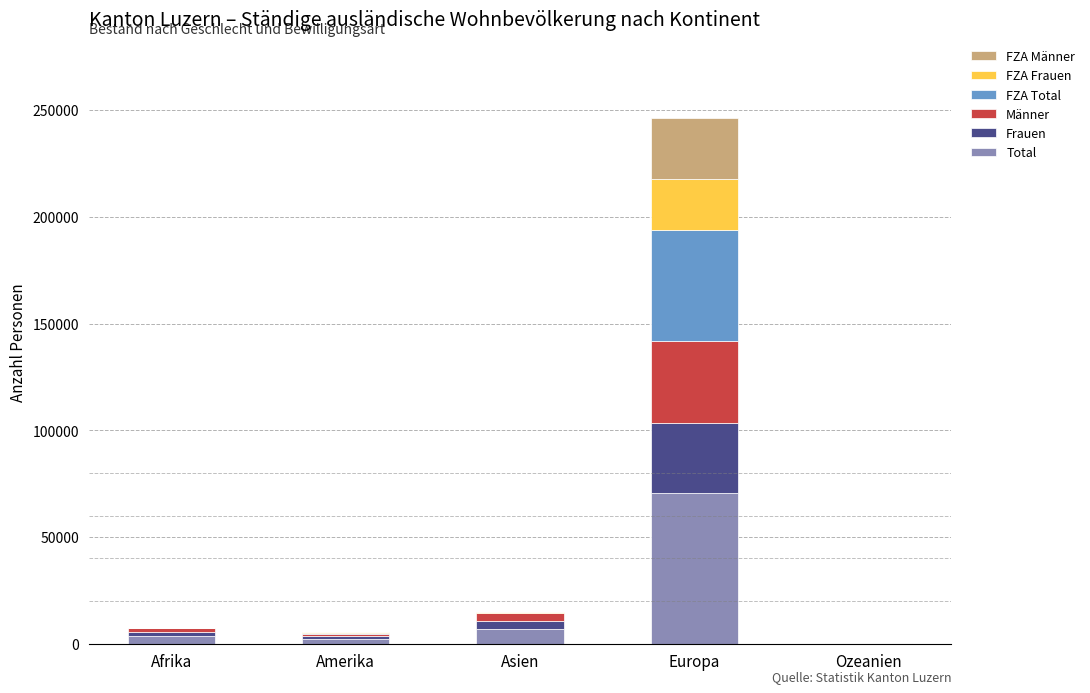

At which category is the sum across all series the highest?

Europa